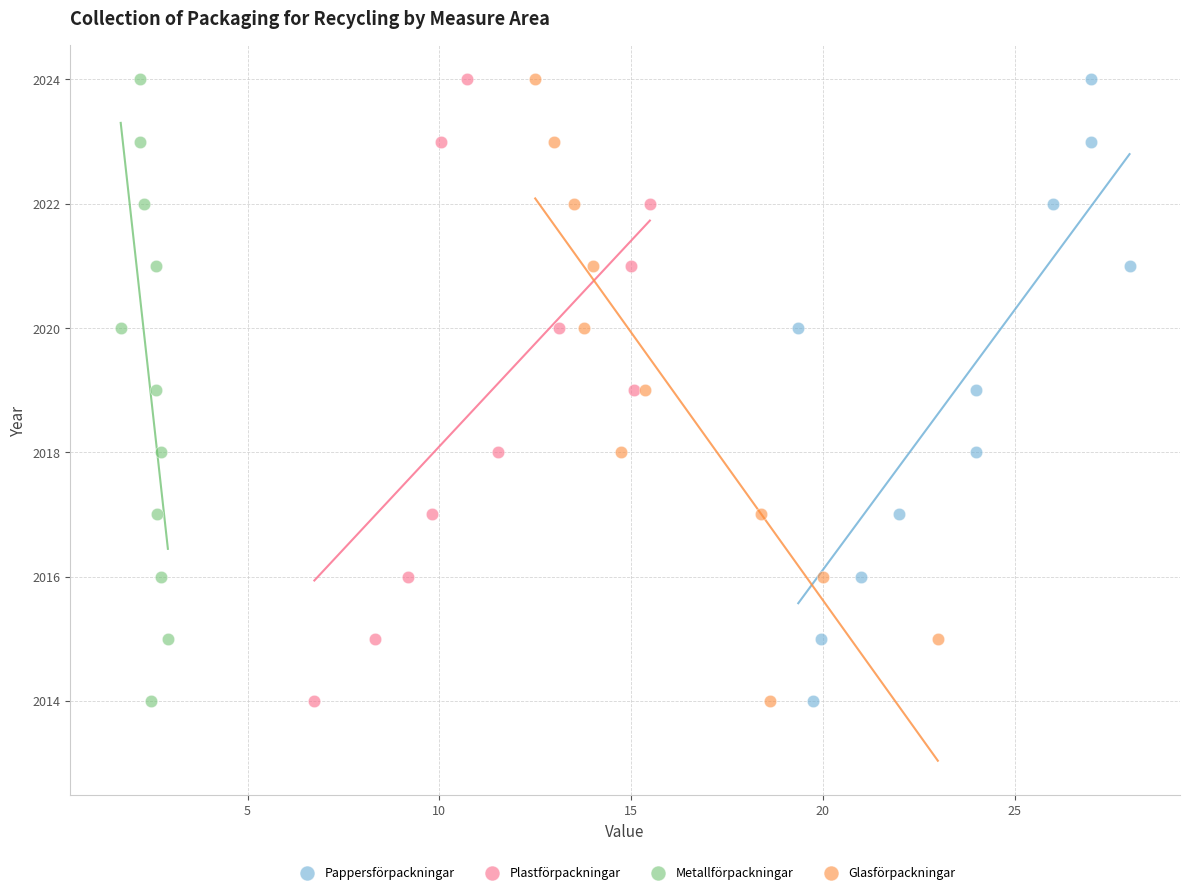

What are all the series names shown in the legend?

Pappersförpackningar, Plastförpackningar, Metallförpackningar, Glasförpackningar